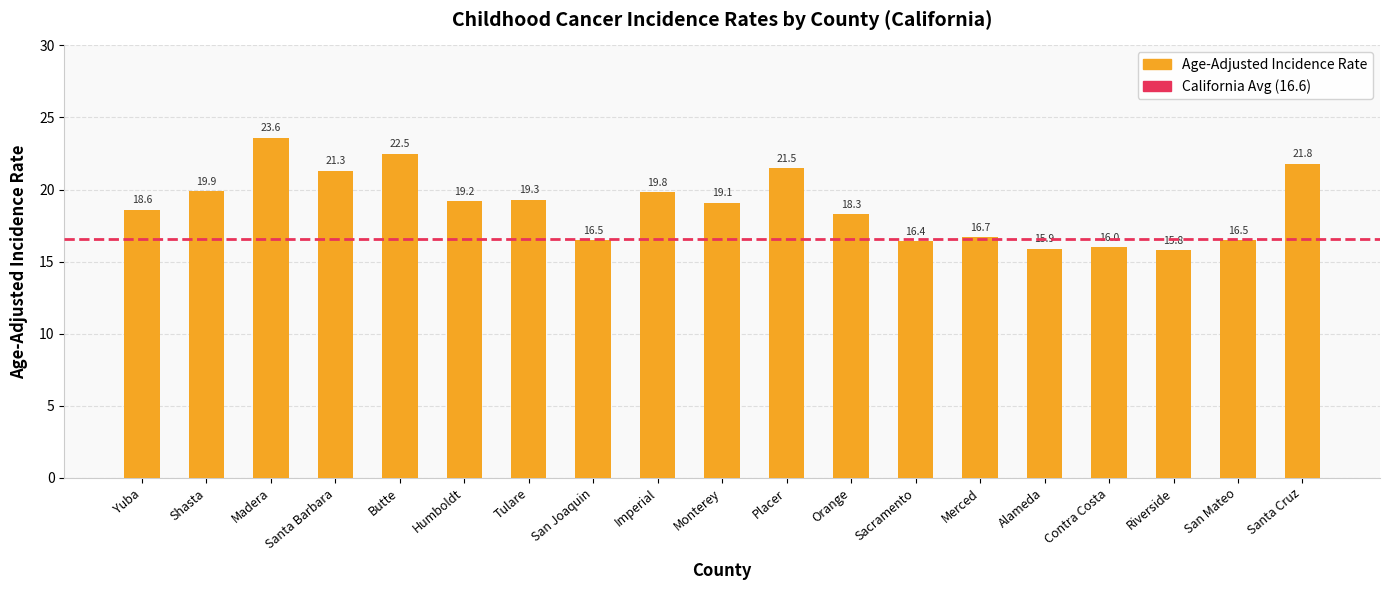

Is it true that the value at Merced is 16.7?

True